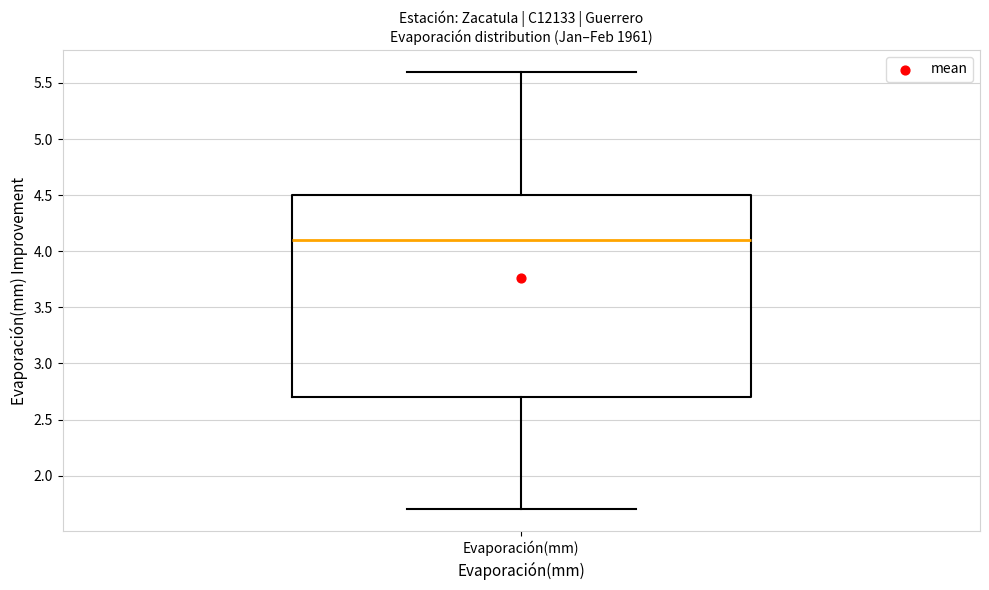

Transcribe this box plot: give where the median line is, the range the box spans, and where the two whiskers end, as read against the y-axis. The values are not printed on the chart, so give them approximately, as read against the axis.

median 4.1, box 2.7 to 4.5, whiskers 1.7 to 5.6